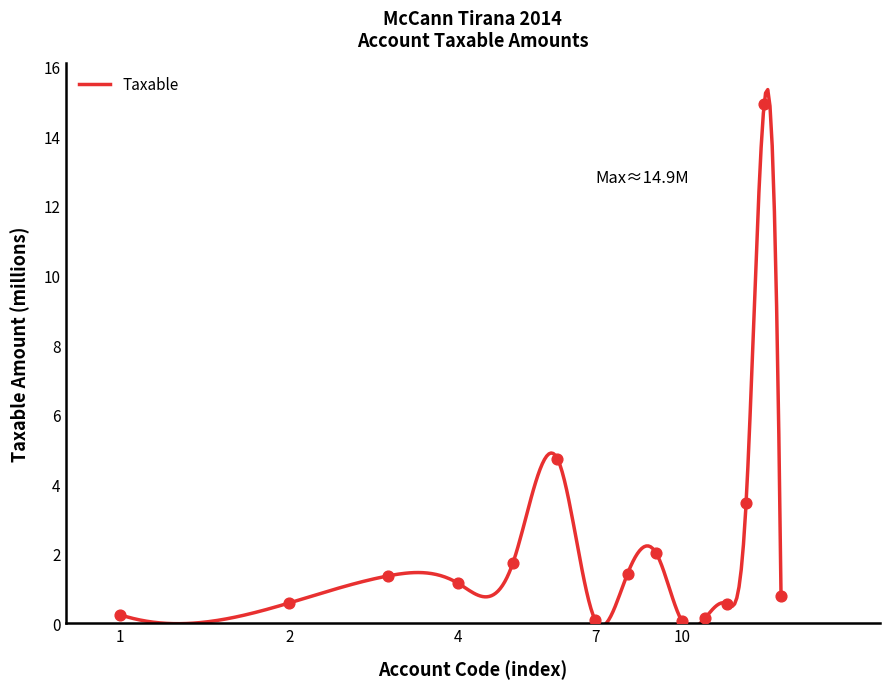

What is the maximum value for Taxable?

15.3